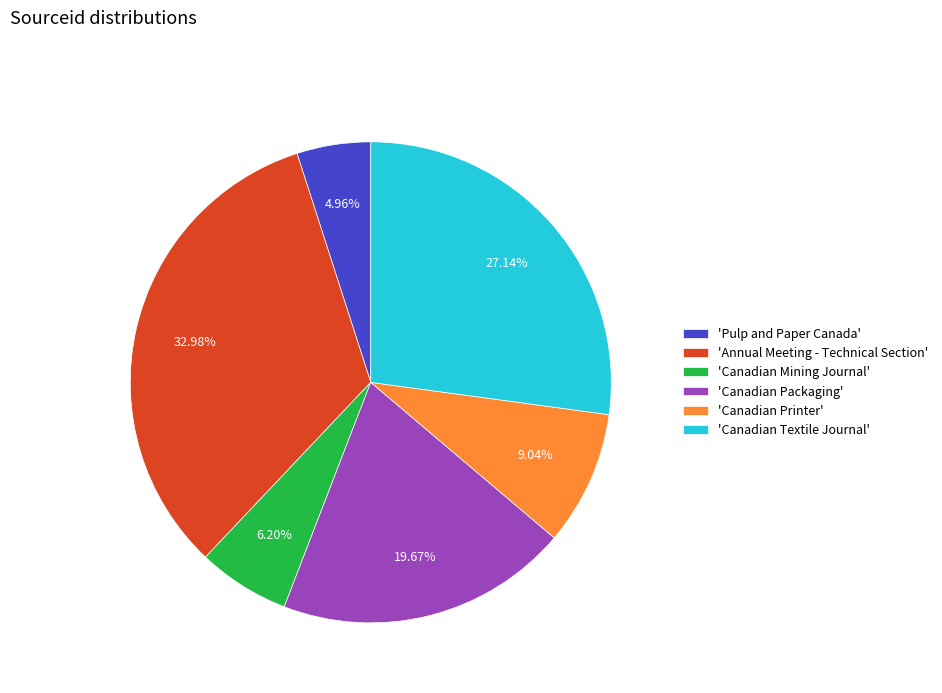

What is the largest slice in the pie chart?

'Annual Meeting - Technical Section'